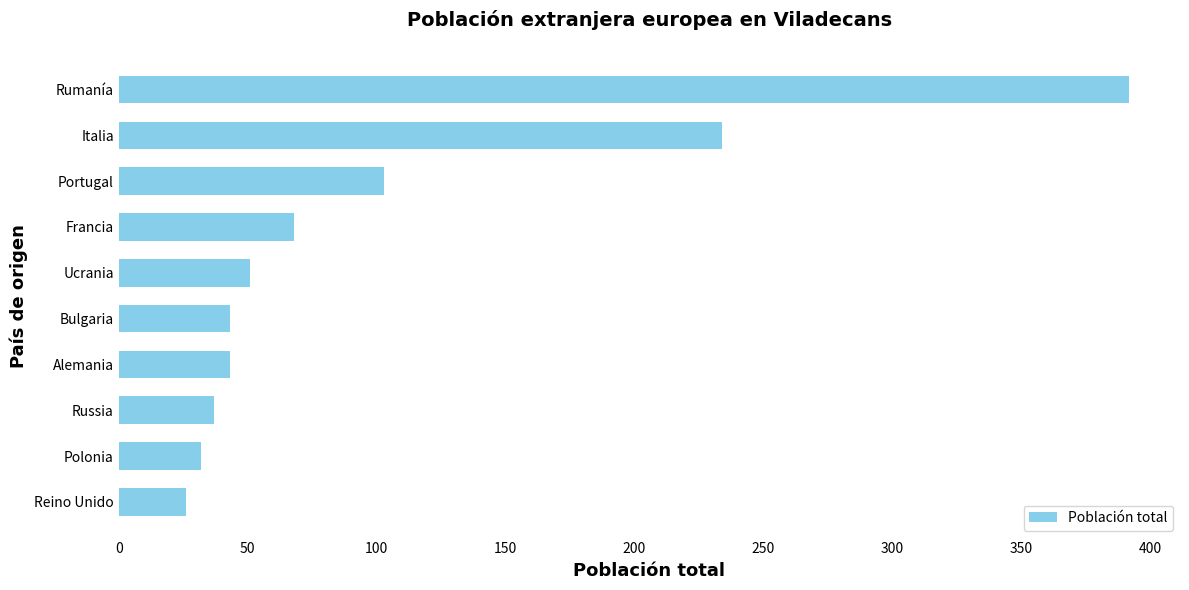

The chart shows a value of 32 at Polonia. True or false?

True